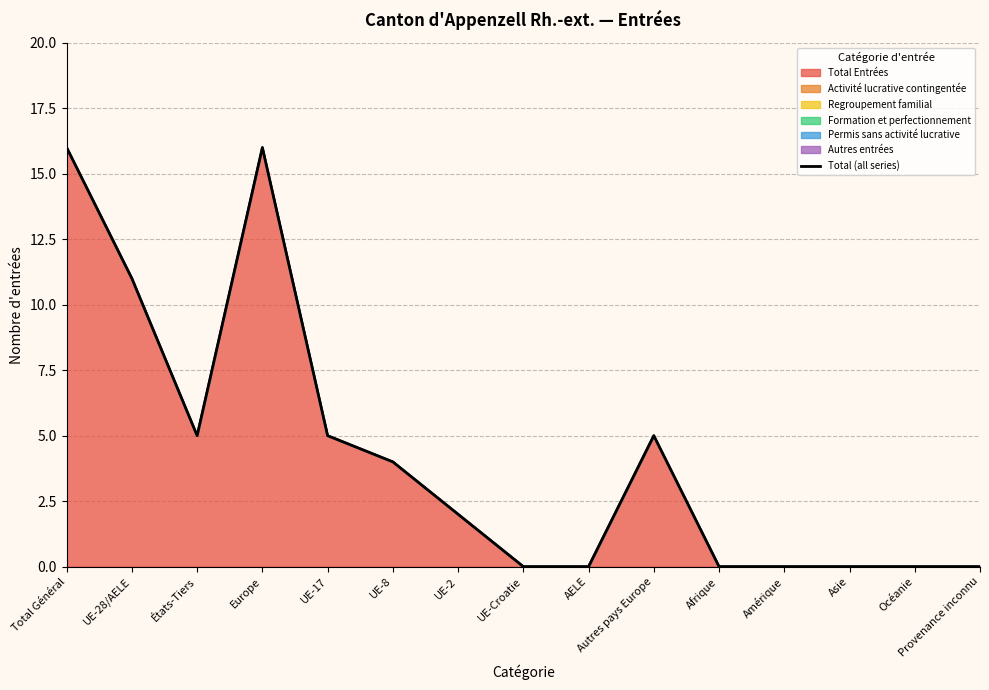

What position from the right is UE-2?

9